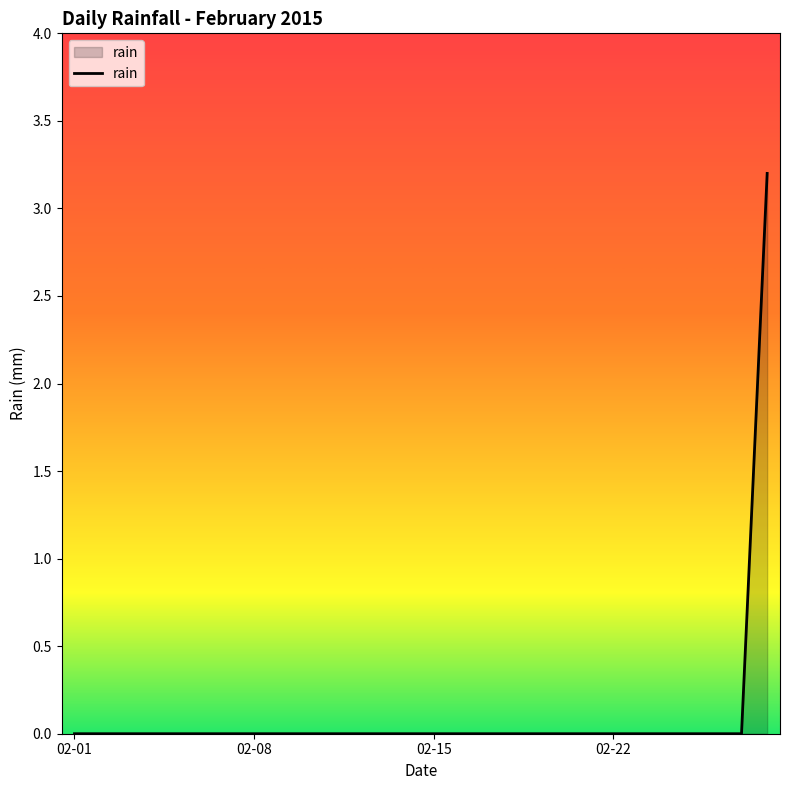

Reading left to right, what are all the values shown in this chart?

0.0	0.0	0.0	0.0	0.0	0.0	0.0	0.0	0.0	0.0	0.0	0.0	0.0	0.0	0.0	0.0	0.0	0.0	0.0	0.0	0.0	0.0	0.0	0.0	0.0	0.0	0.0	3.2